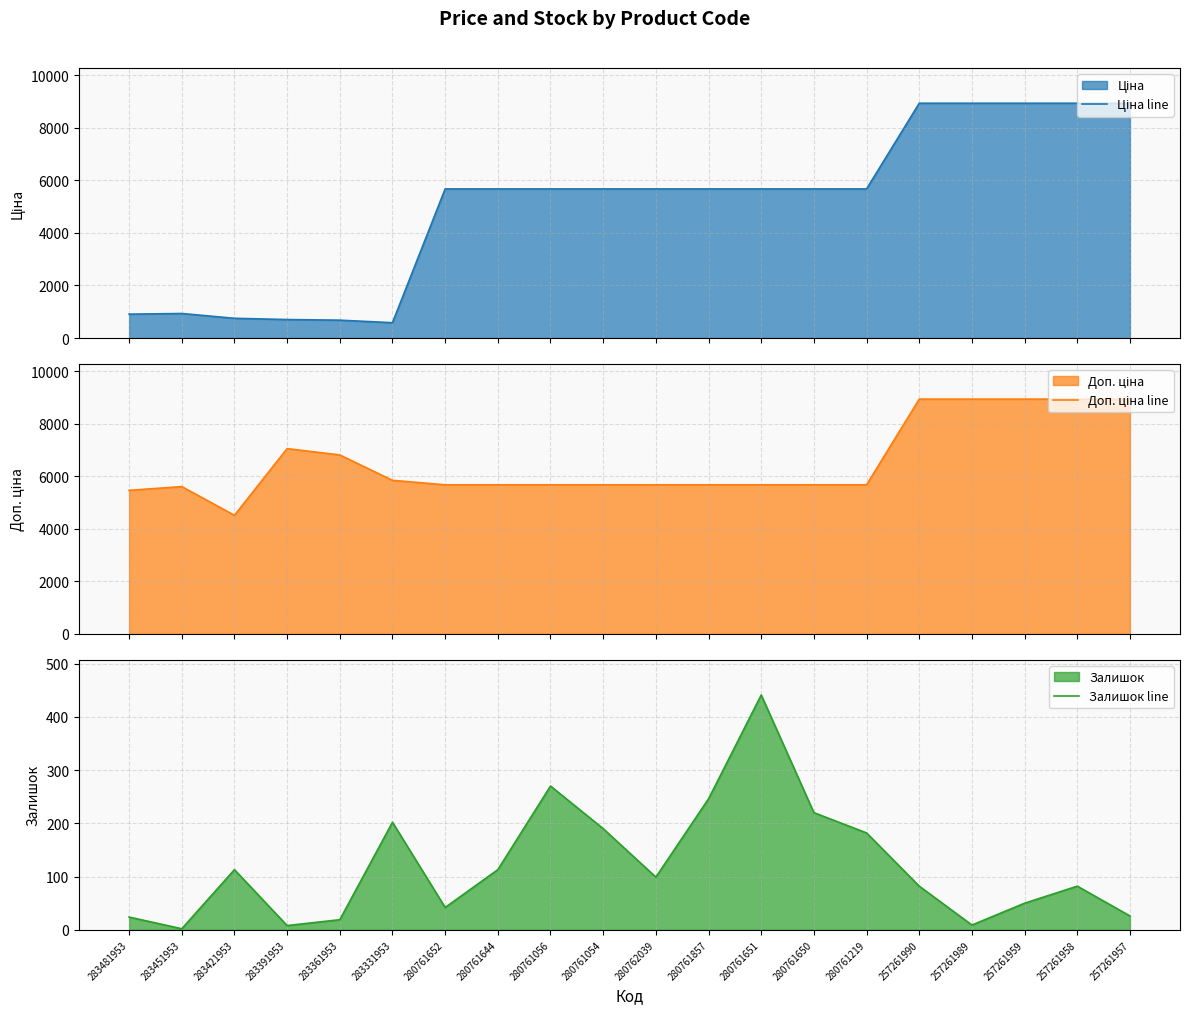

Which series changed the most between 280761644 and 257261958?

Ціна line